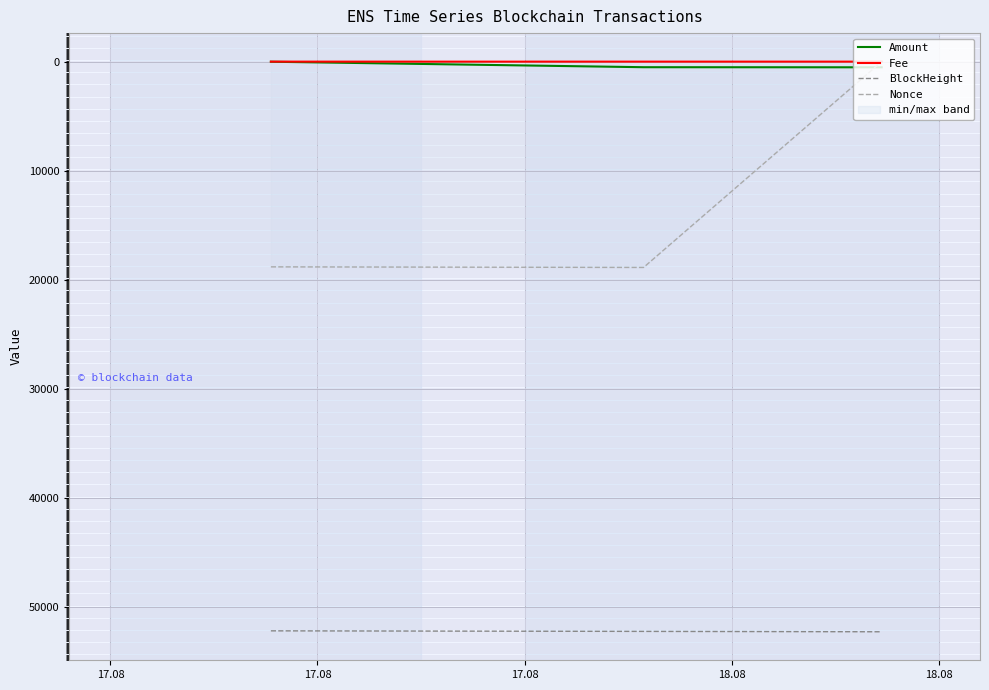

Which series has the largest total across all categories?

BlockHeight